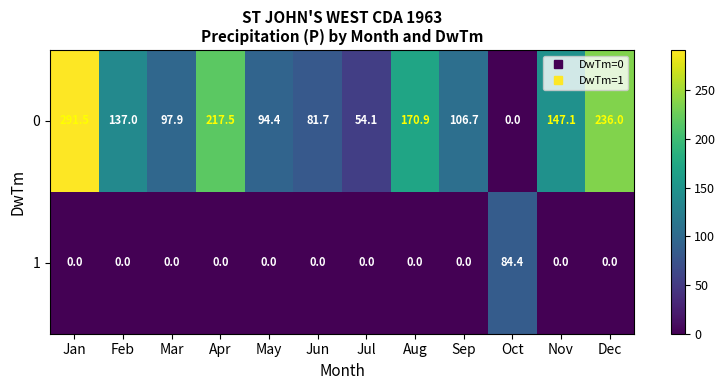

What is the highest value of the 0 series?

291.5